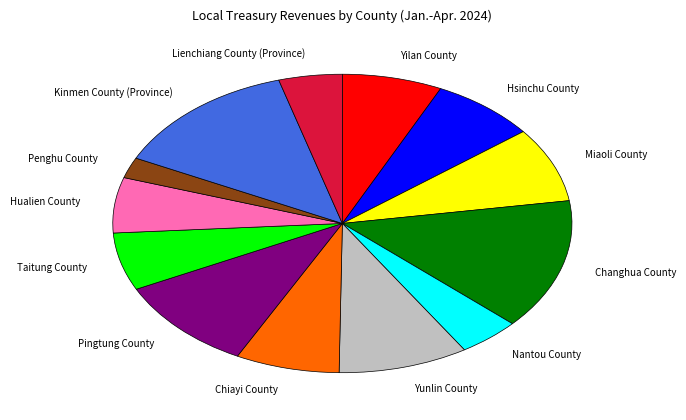

Which slice is the smallest?

Penghu County